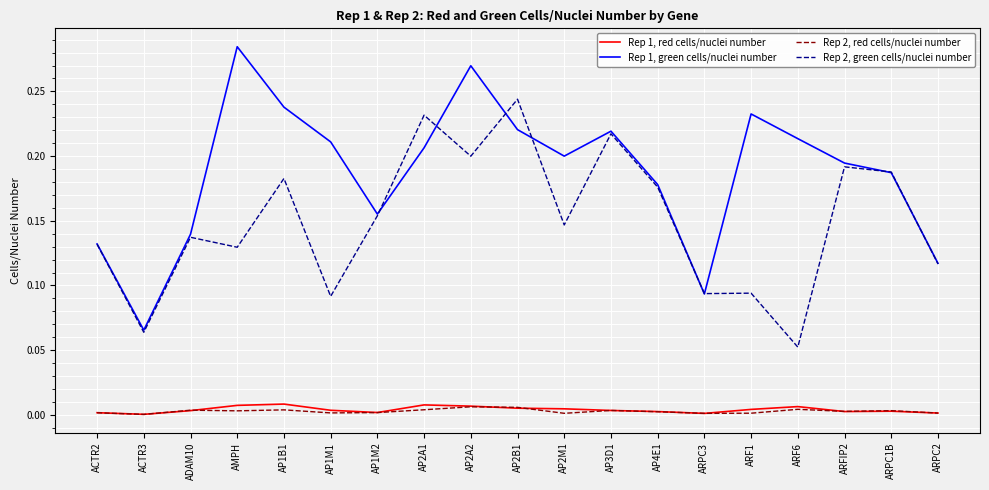

True or false: Rep 2, green cells/nuclei number and Rep 2, red cells/nuclei number intersect in this chart.

False